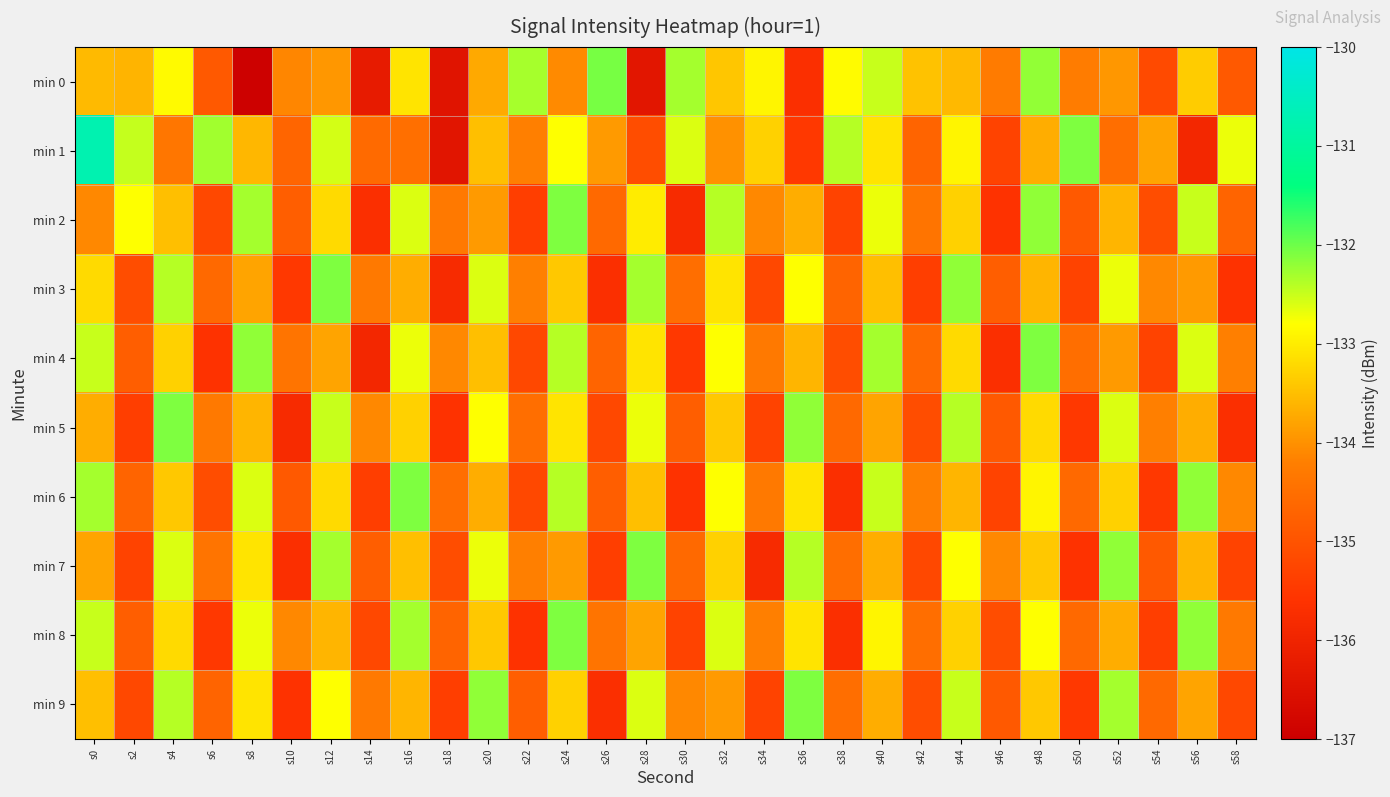

What is the total value across all series at s24?

-1329.6